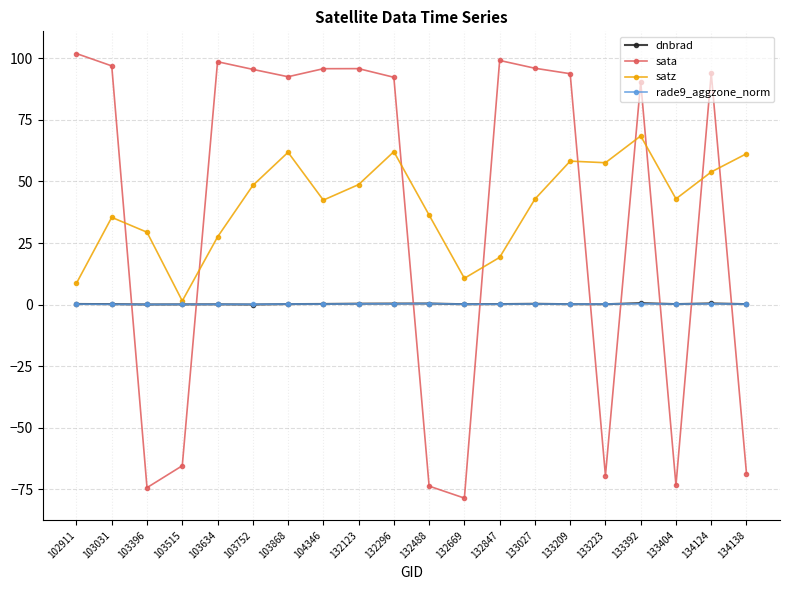

Where do sata and satz first cross each other?

103031 and 103396